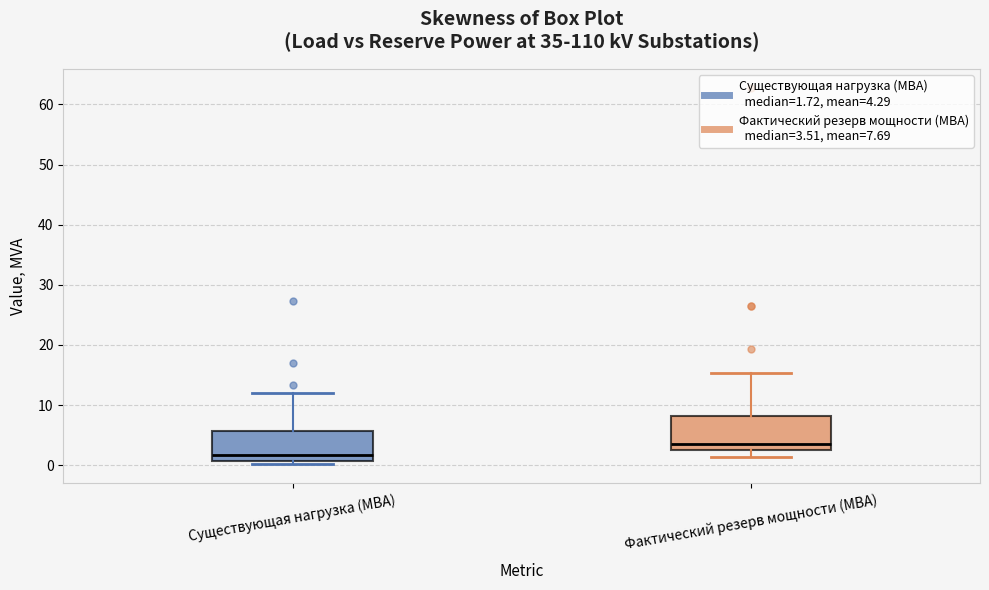

Reading left to right, transcribe this box plot: for each box, give where its median line is, the range the box spans, and where its two whiskers end, as read against the y-axis. The values are not printed on the chart, so give them approximately, as read against the axis.

Существующая нагрузка (МВА): median 2, box 1 to 6, whiskers 0 to 12
Фактический резерв мощности (МВА): median 4, box 2 to 8, whiskers 1 to 15